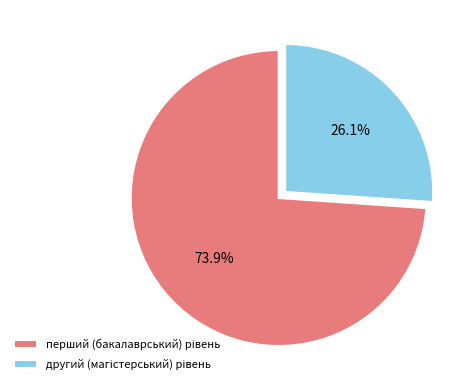

Is there a majority slice in this chart?

Yes